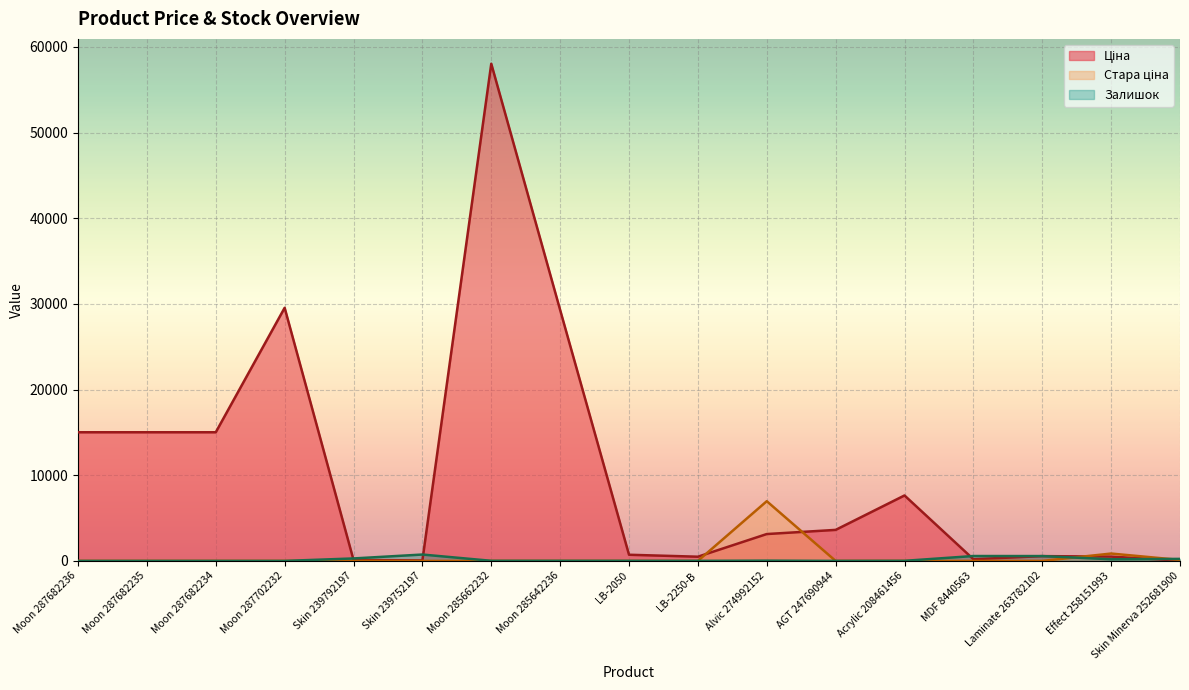

Is it true that Залишок equals 13.0 at Moon 285662232?

True